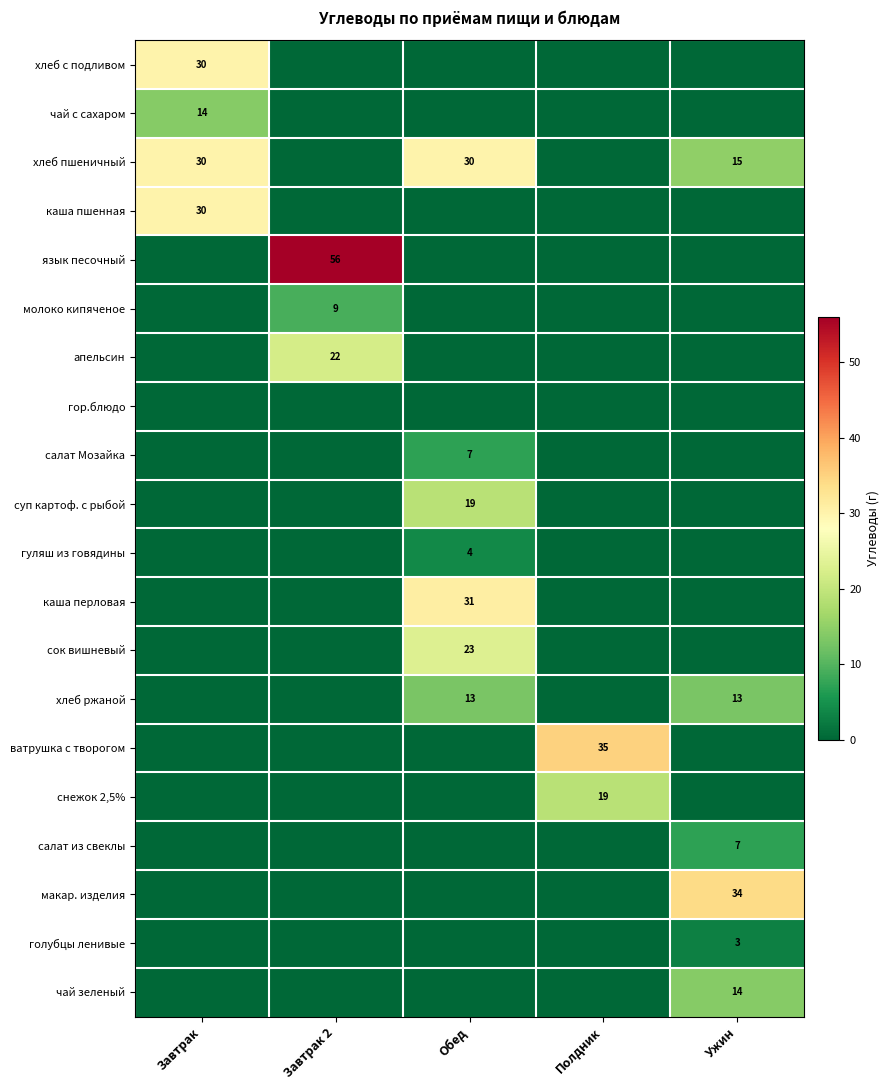

Which series has the largest total across all categories?

хлеб пшеничный